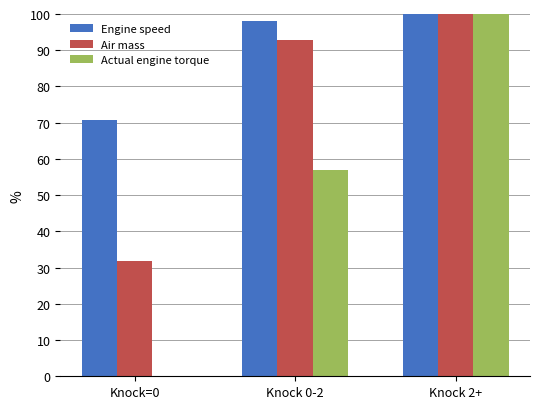

The value of Actual engine torque at Knock 2+ is 100.0. True or false?

True